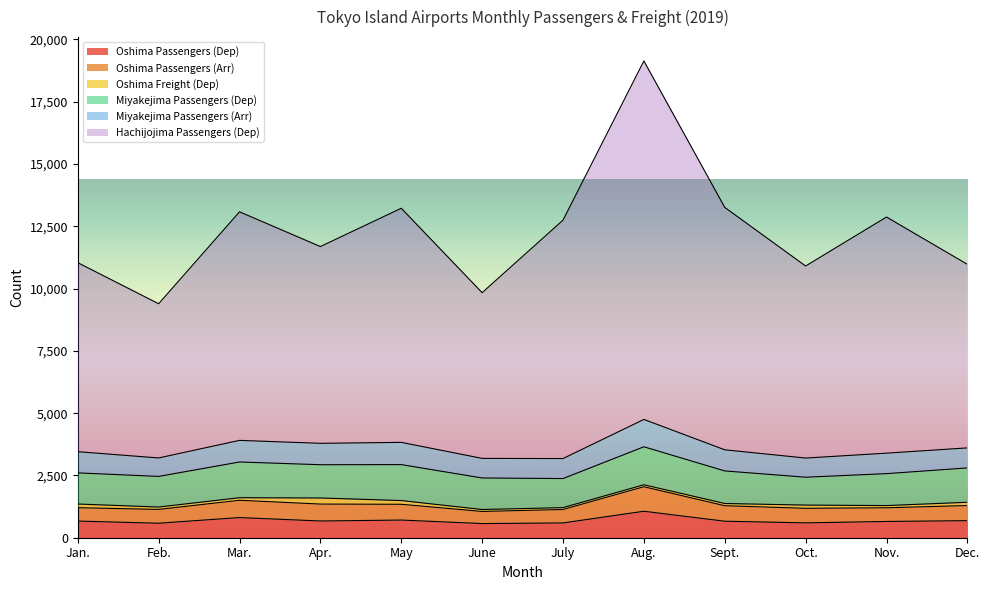

What is the maximum value shown in the chart?

19137